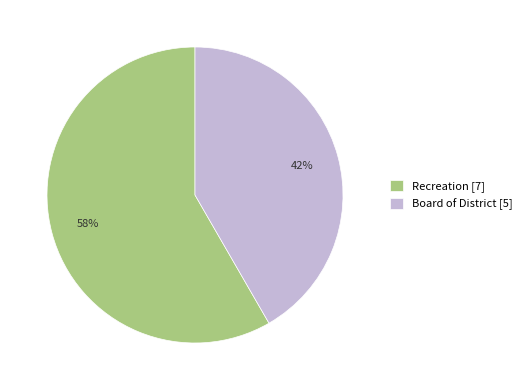

Do Recreation [7] and Board of District [5] together represent more than half of the pie?

Yes